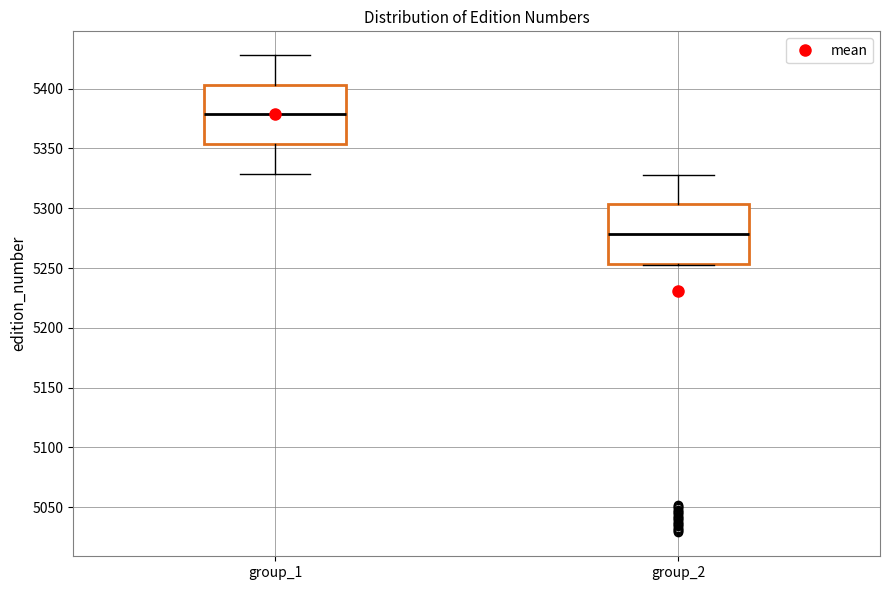

Where does the median line of the box for group_1 sit on the y-axis? The values are not printed on the chart, so give them approximately, as read against the axis.

5380